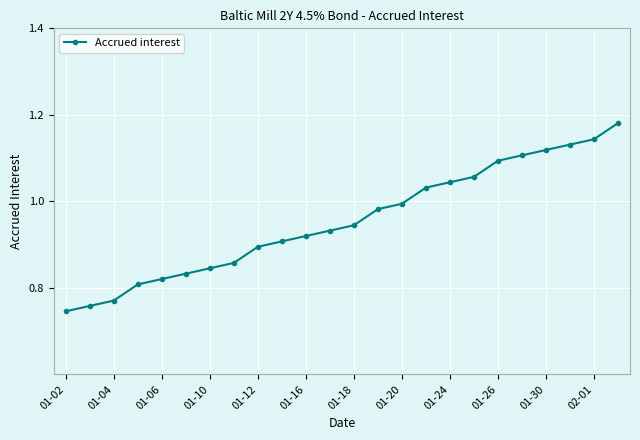

What is the difference between the maximum and minimum values?

0.4